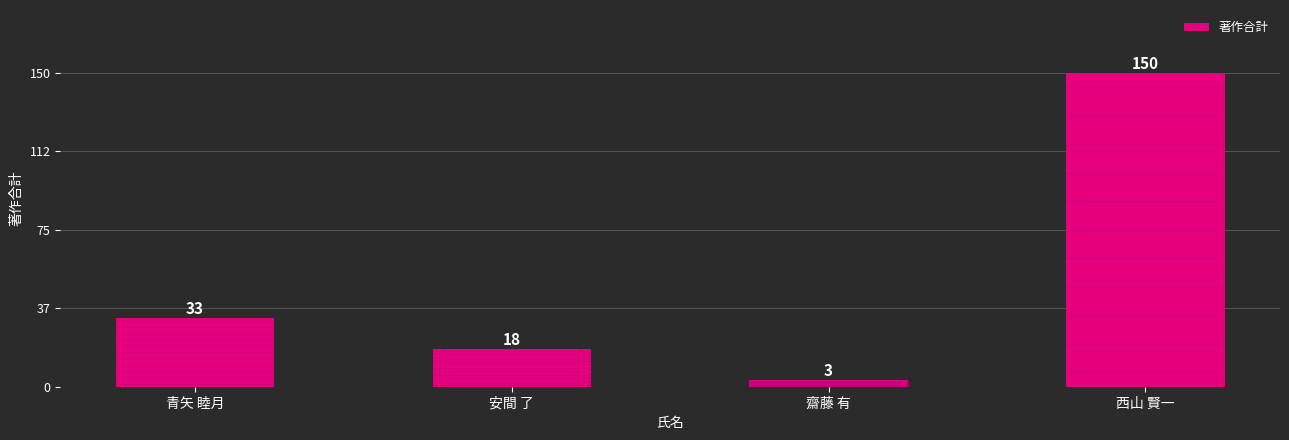

What is the label of the 3rd bar from the right?

安間 了